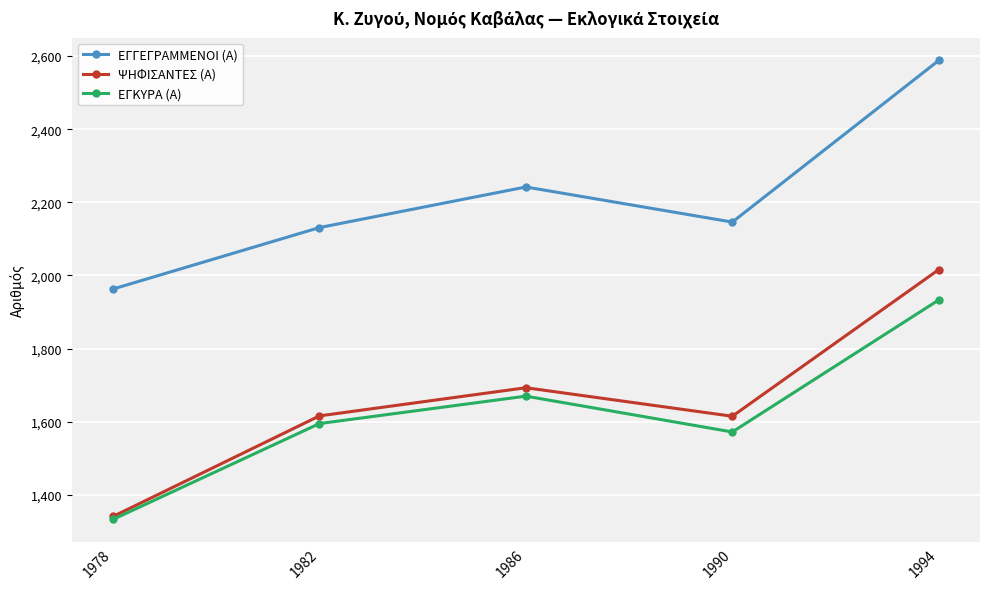

Which series has the largest range (max minus min)?

ΨΗΦΙΣΑΝΤΕΣ (Α)